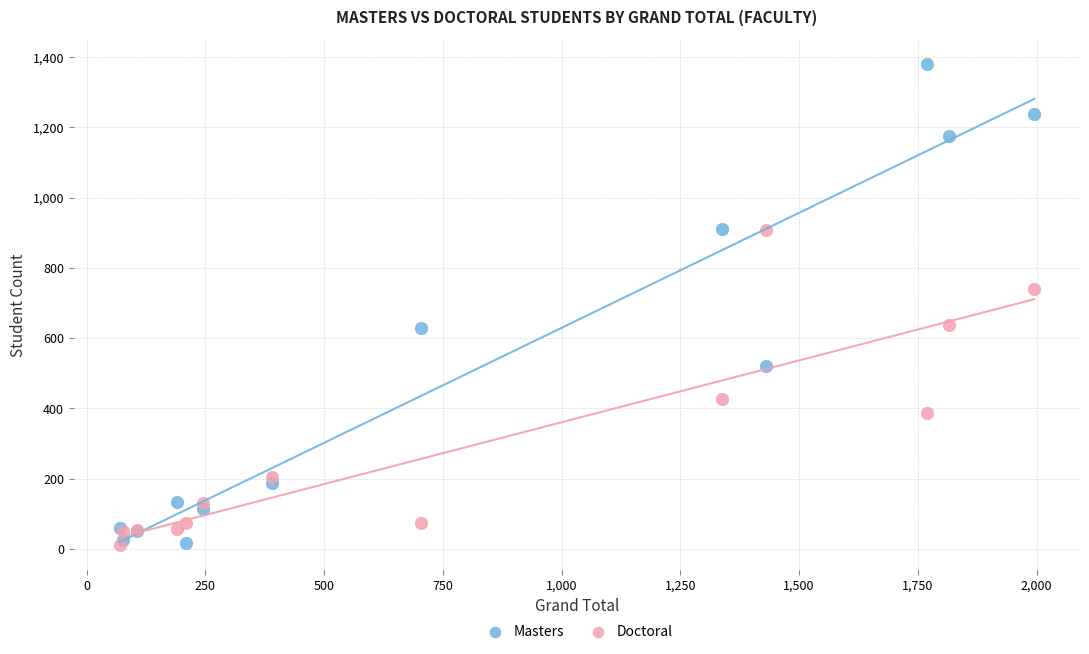

What is the X range (max minus min) for the scatter plot?

1926